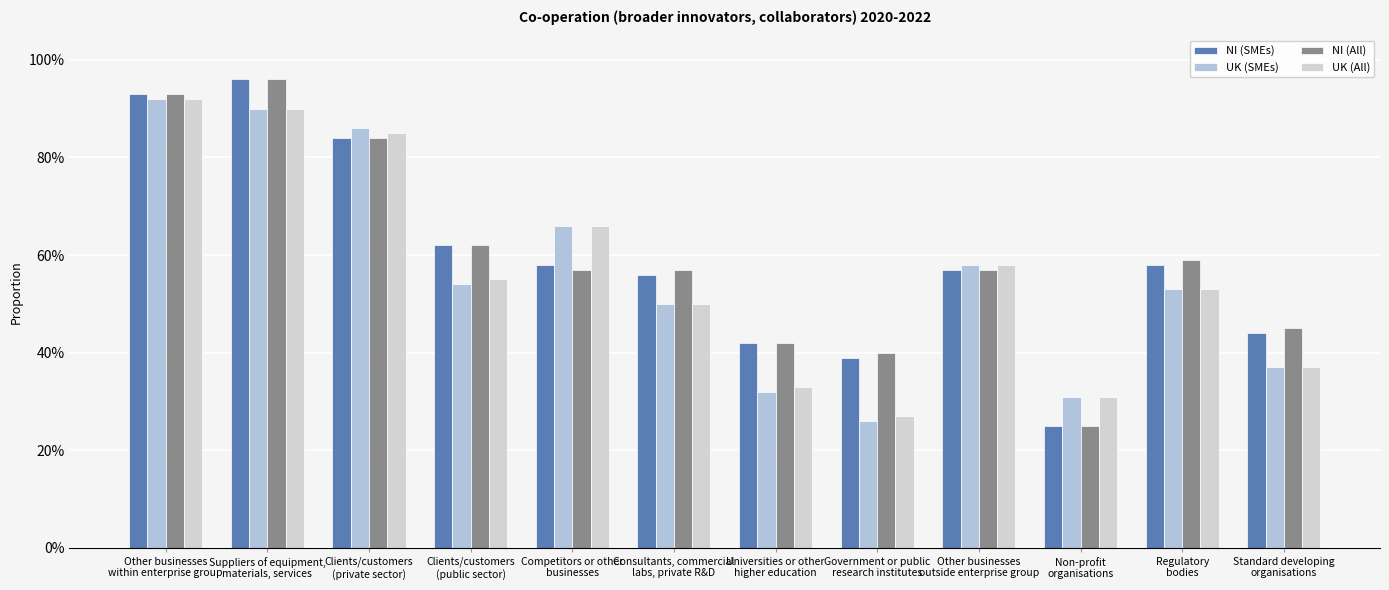

What is the difference between the NI (SMEs) values at Universities or other
higher education and Consultants, commercial
labs, private R&D?

0.1